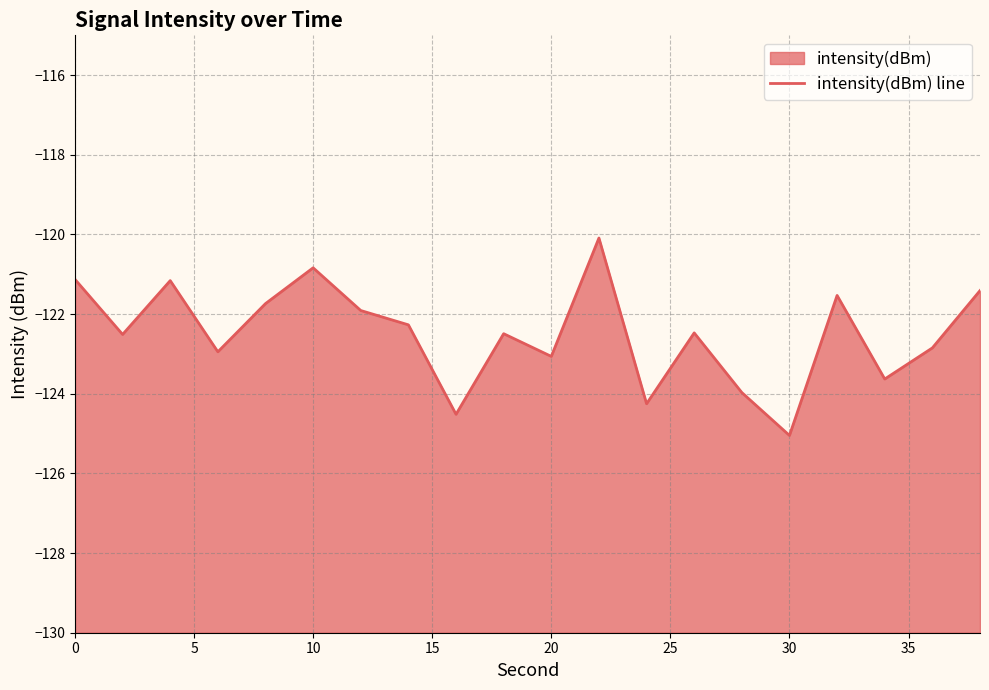

The value at 14 is -31.1. True or false?

False